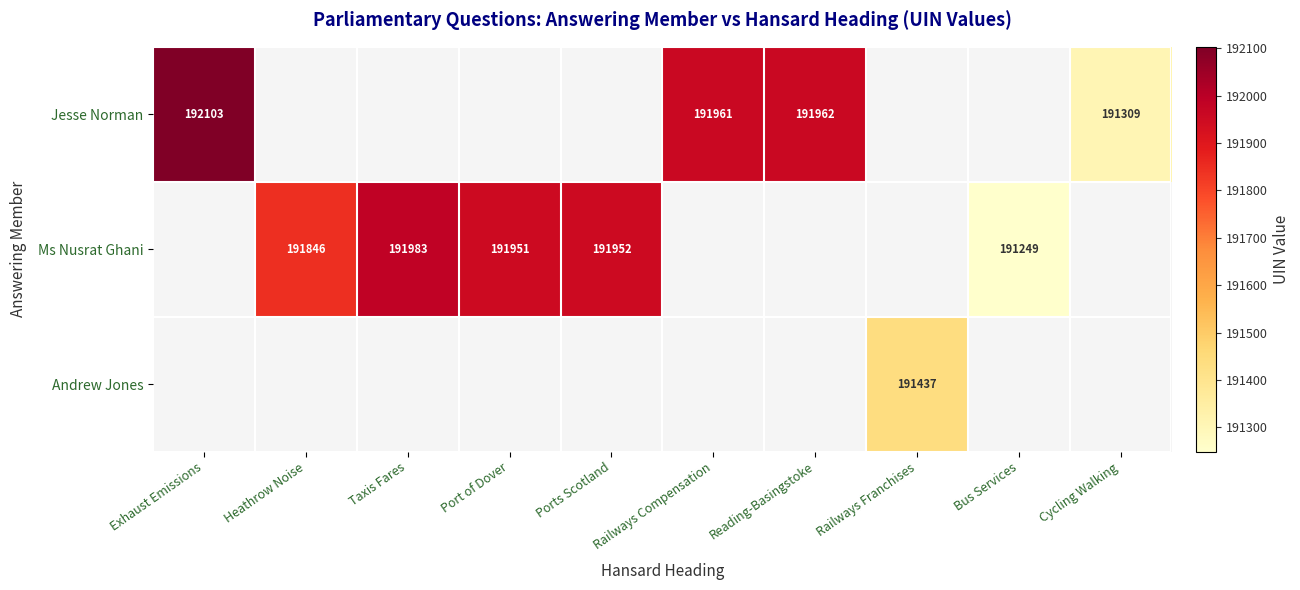

How many distinct data groups are displayed?

3